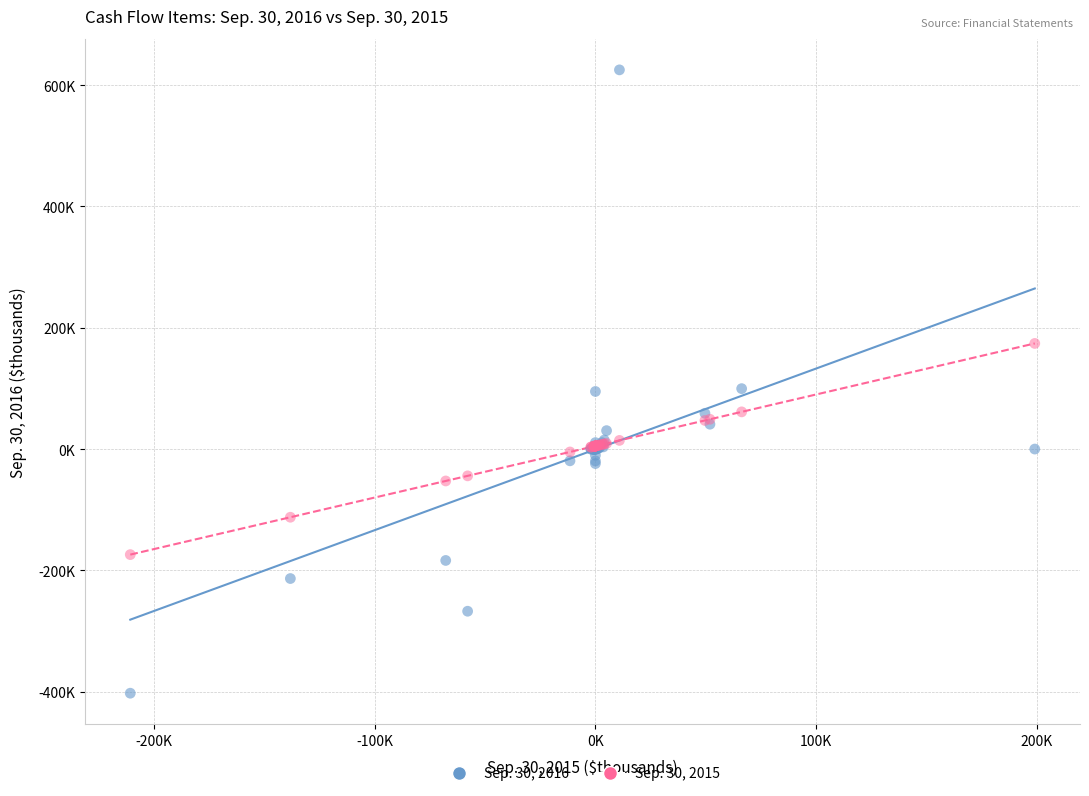

What are all the series names shown in the legend?

Sep. 30, 2016, Sep. 30, 2015